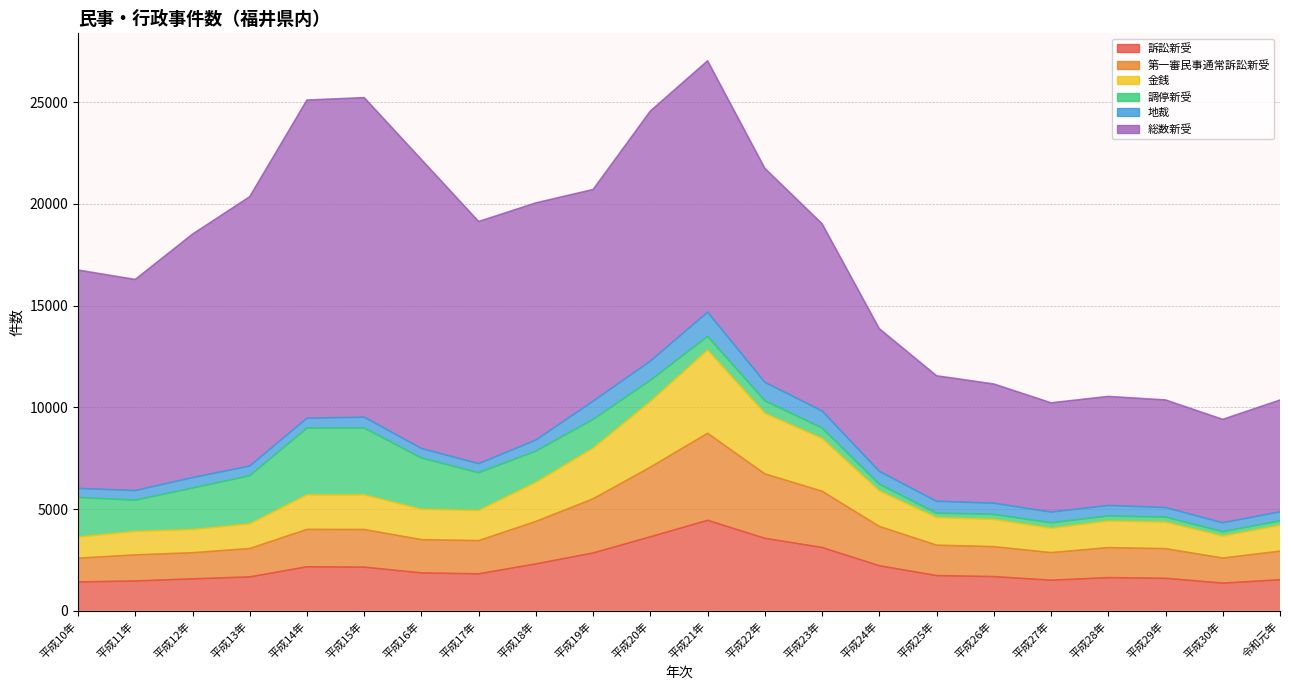

How many data points does each series have?

22